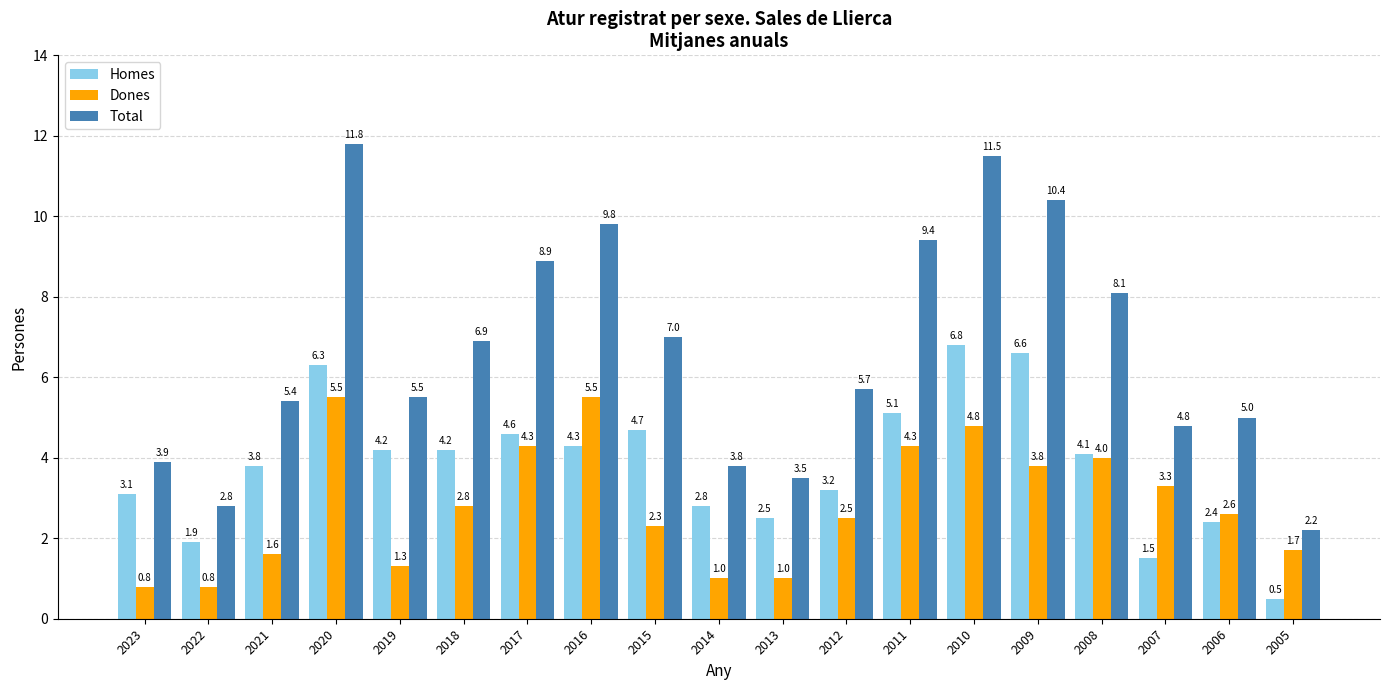

What is the value of the Homes bar at the 17th from the left?

1.5